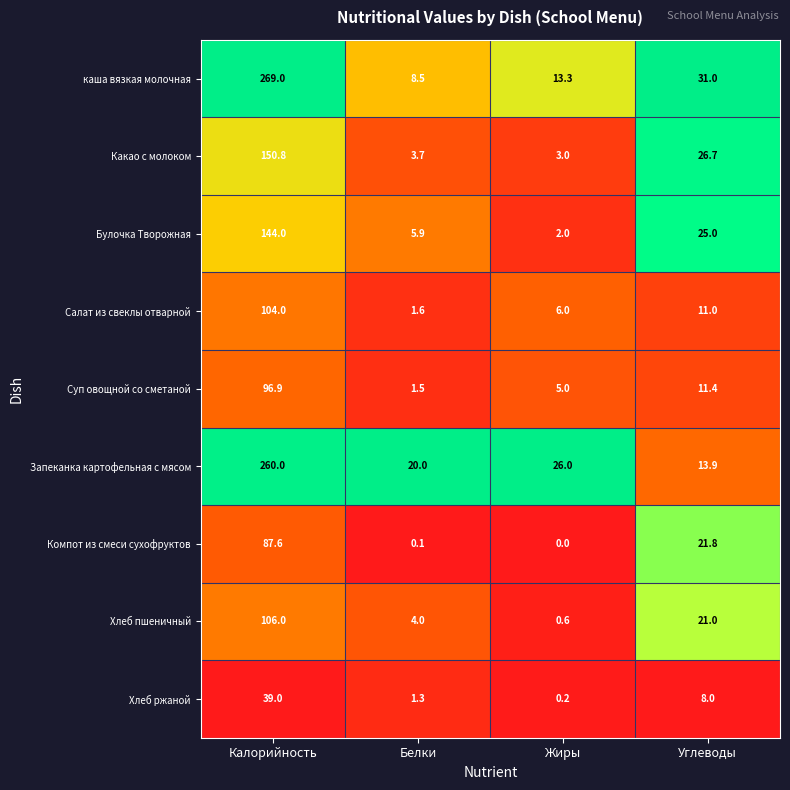

How many series are shown in this chart?

9